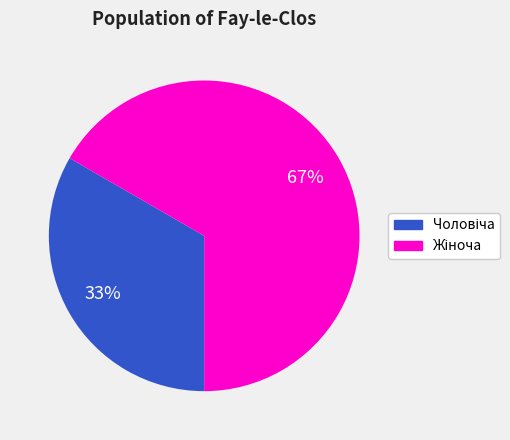

Is there a majority slice in this chart?

Yes